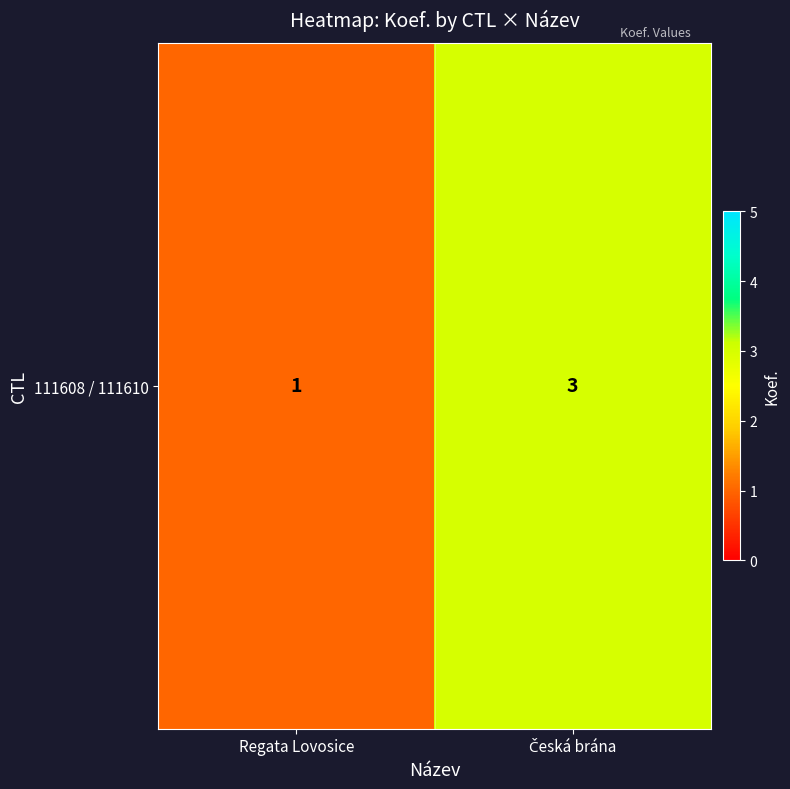

True or false: the data shows 4 at Česká brána.

False